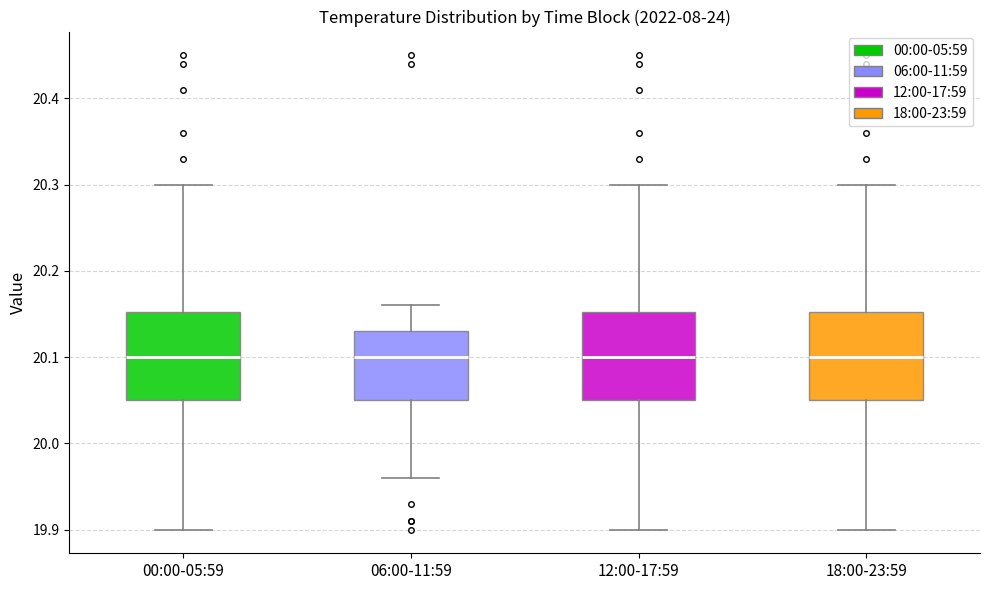

Where does the median line of the box for 06:00-11:59 sit on the y-axis? The values are not printed on the chart, so give them approximately, as read against the axis.

20.10